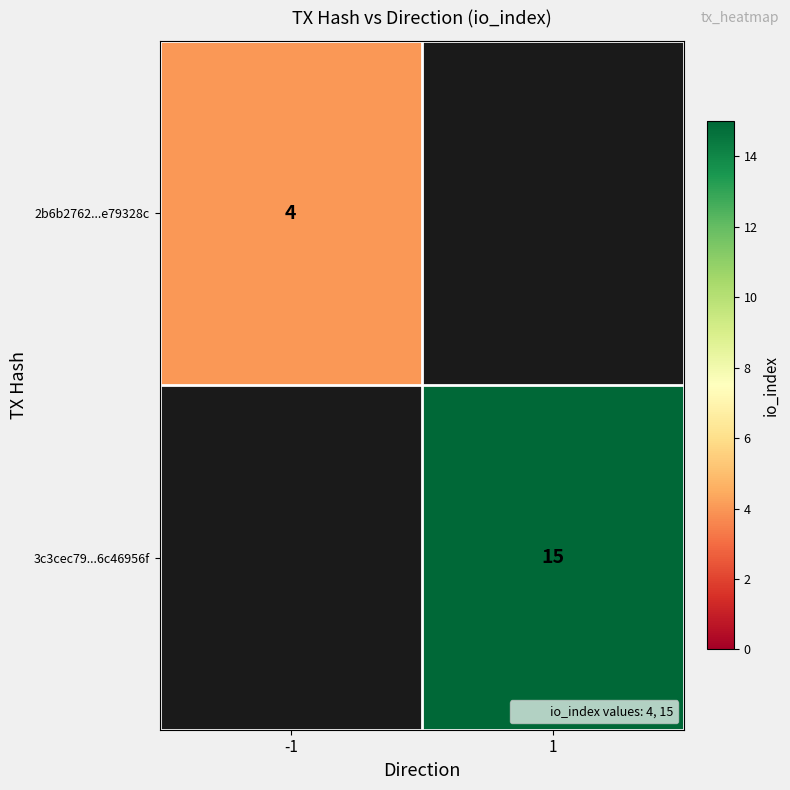

The value of 3c3cec79...6c46956f at 1 is 26. True or false?

False